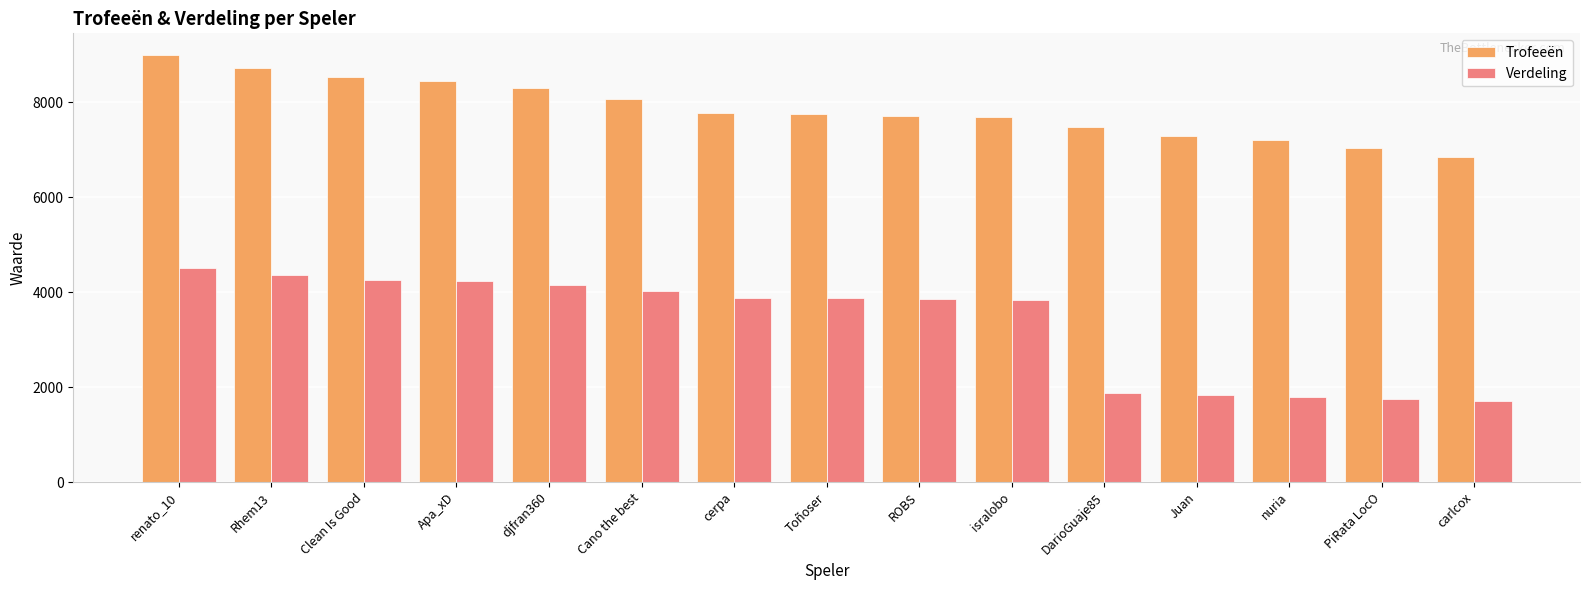

Between Rhem13 and carlcox, which series saw the biggest shift?

Verdeling